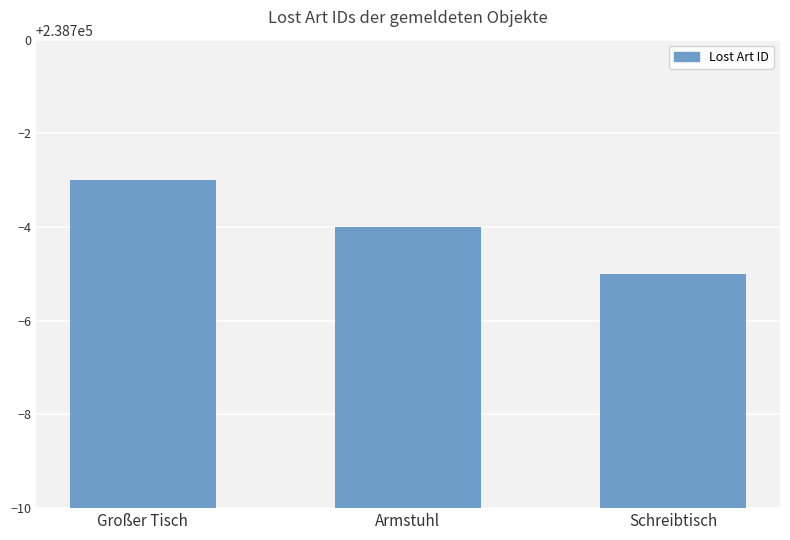

Rank the categories by value from lowest to highest.

Schreibtisch, Armstuhl, Großer Tisch